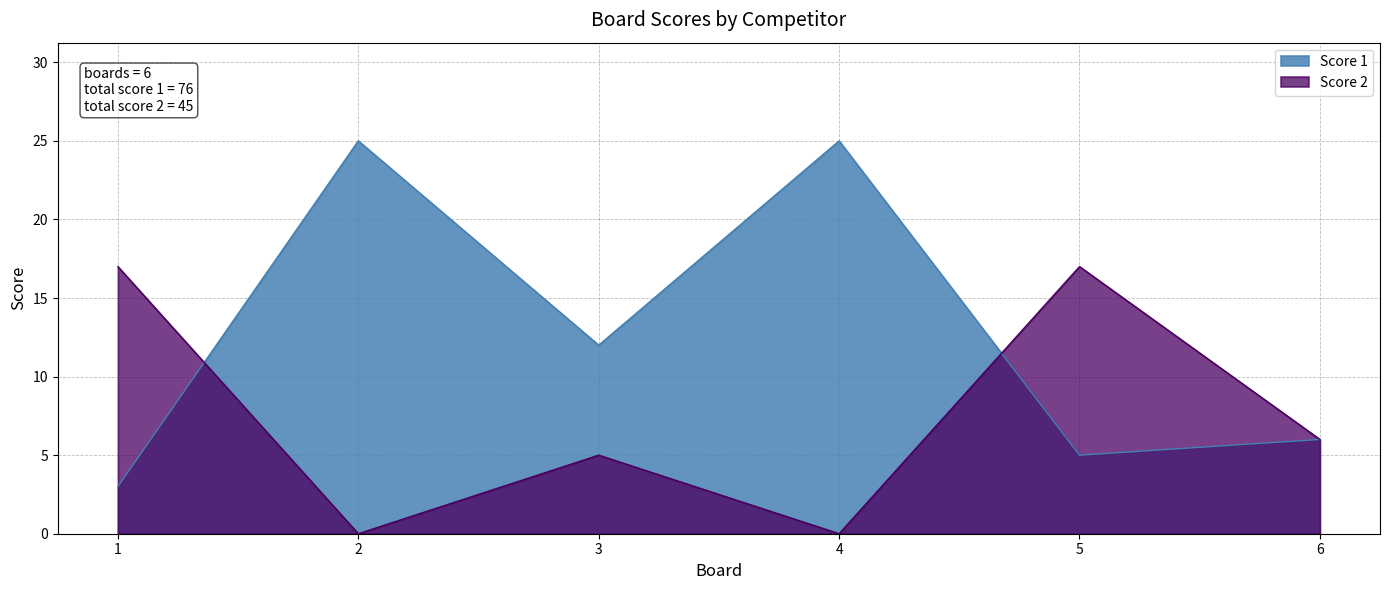

What is the sum of the Score 2 values at 2 and 5?

17